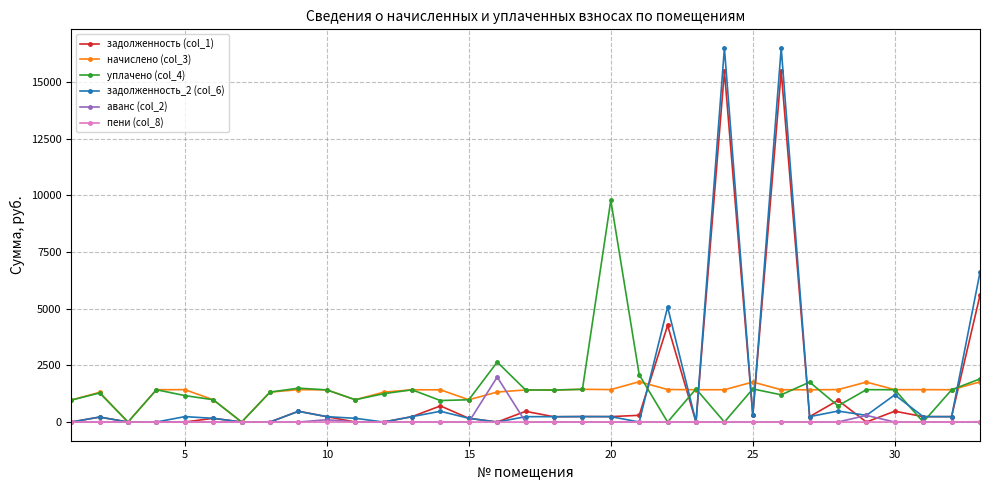

What is the difference between the maximum and minimum values in the пени (col_8) series?

17.2